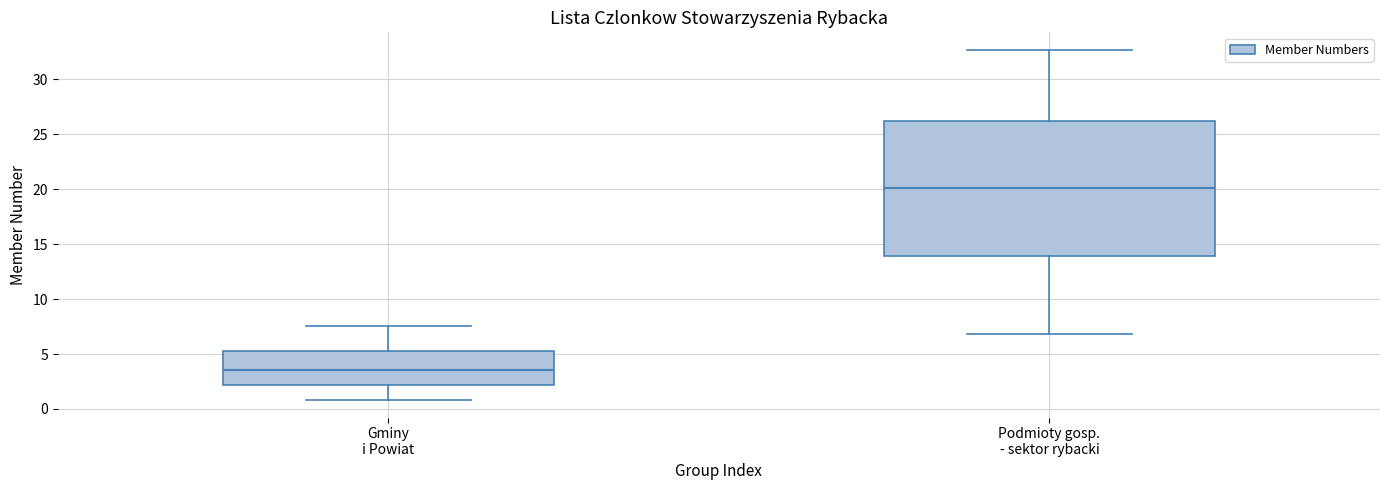

Which box has the lowest median line?

Gminy i Powiat